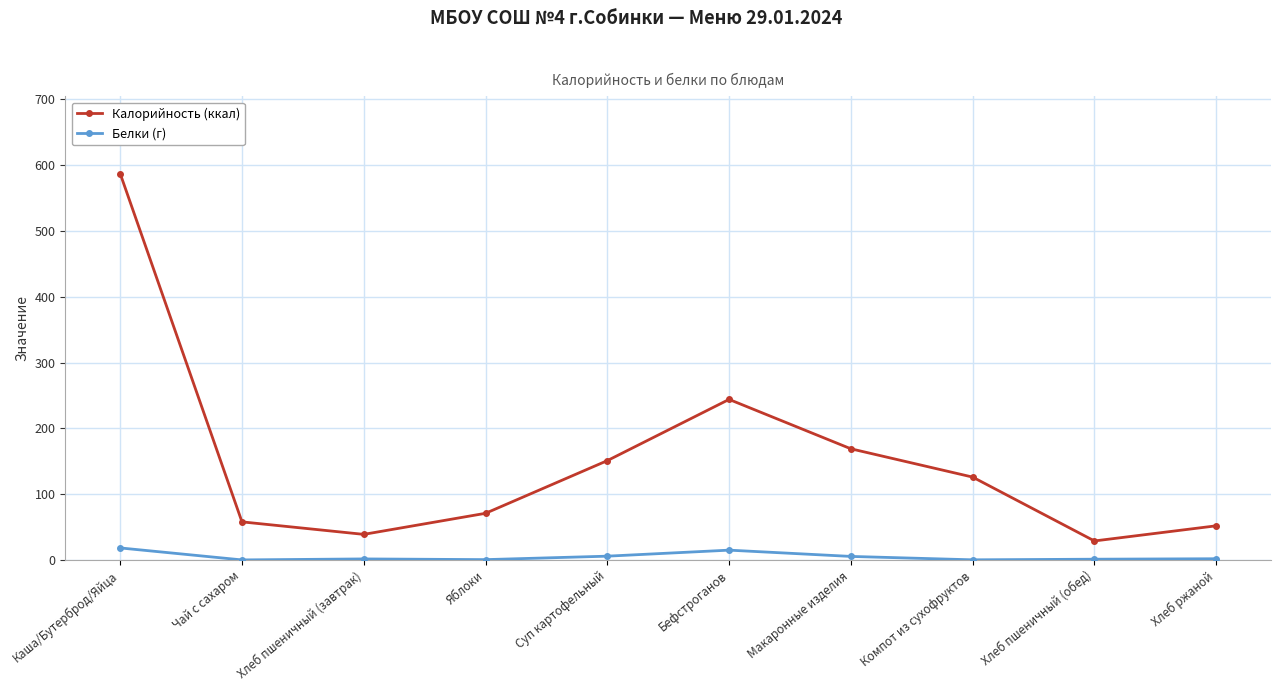

Is it true that Калорийность (ккал) equals 17.5 at Яблоки?

False